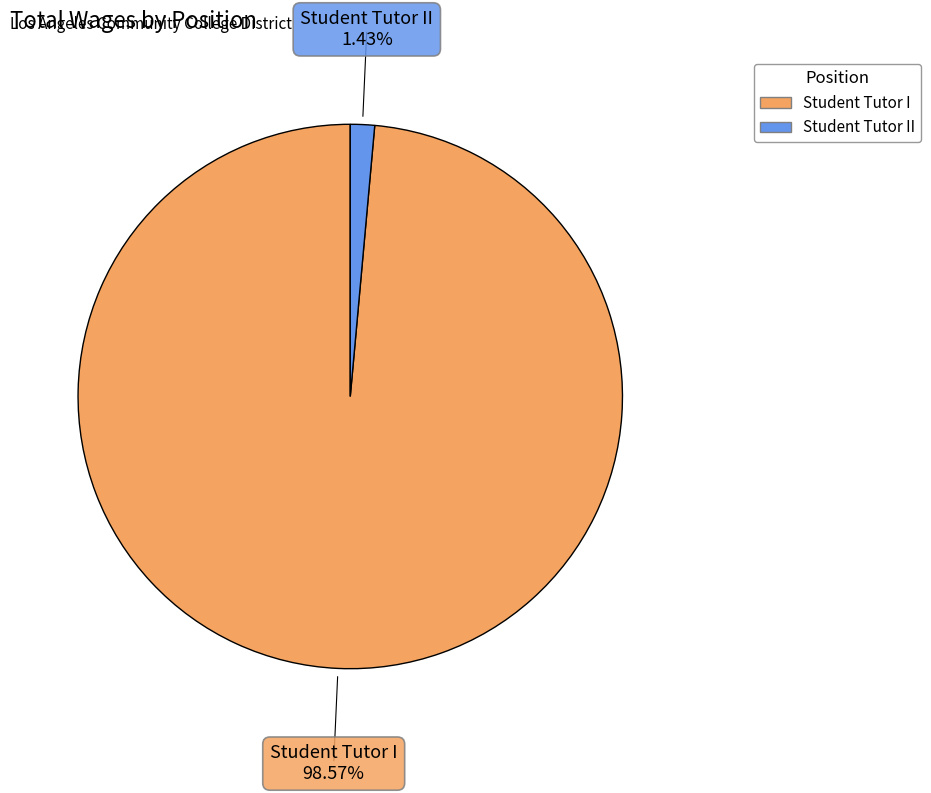

Is there a majority slice in this chart?

Yes